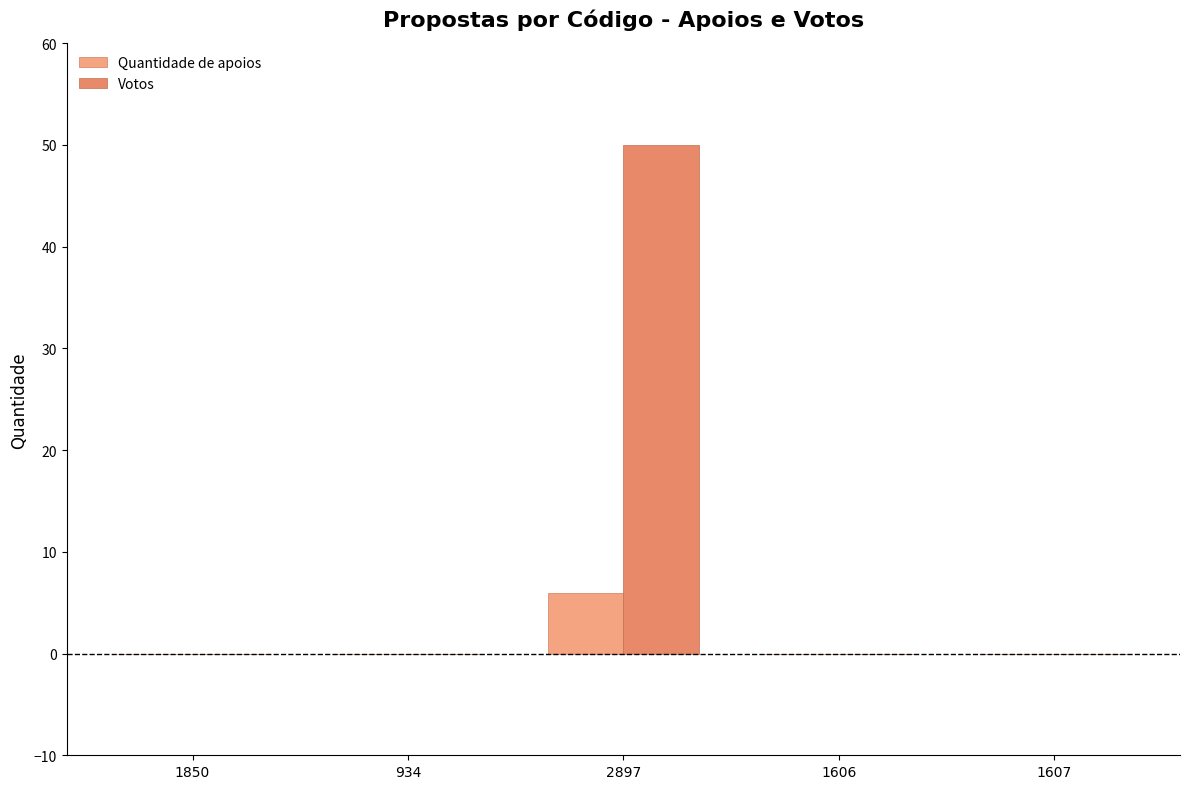

Does the chart contain stacked bars?

No